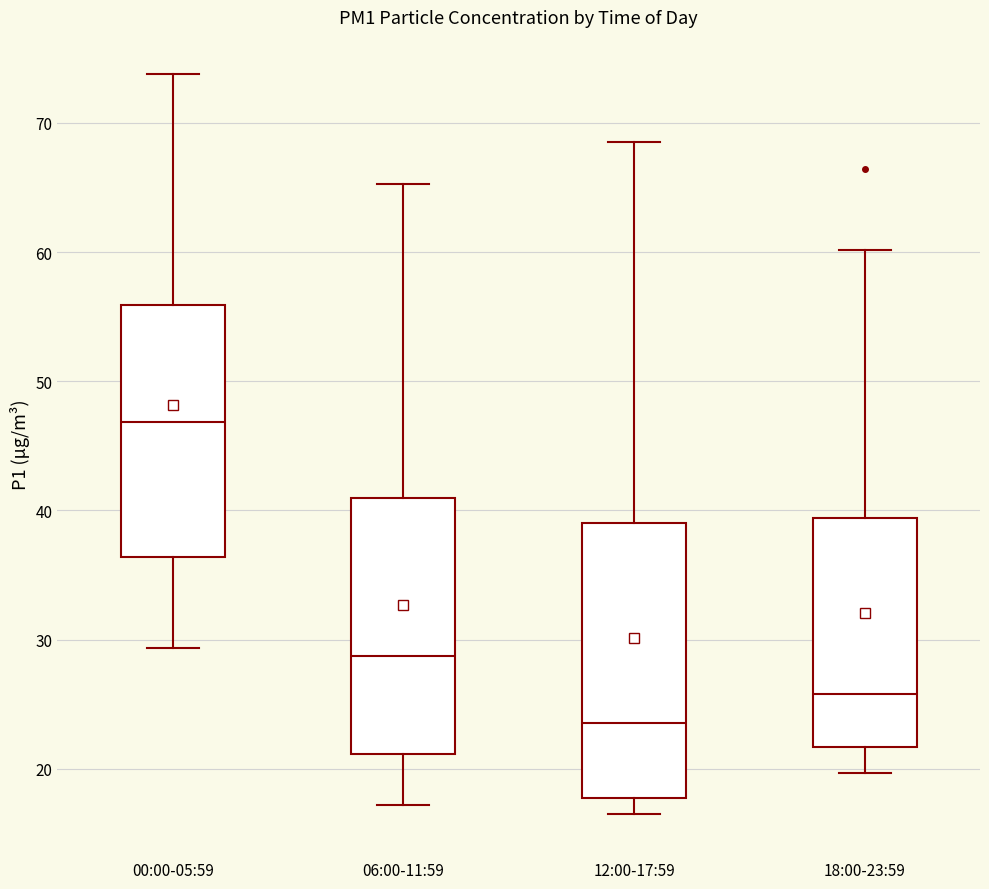

Reading left to right, transcribe this box plot: for each box, give where its median line is, the range the box spans, and where its two whiskers end, as read against the y-axis. The values are not printed on the chart, so give them approximately, as read against the axis.

00:00-05:59: median 47, box 36 to 56, whiskers 29 to 74
06:00-11:59: median 29, box 21 to 41, whiskers 17 to 65
12:00-17:59: median 24, box 18 to 39, whiskers 17 to 69
18:00-23:59: median 26, box 22 to 39, whiskers 20 to 60